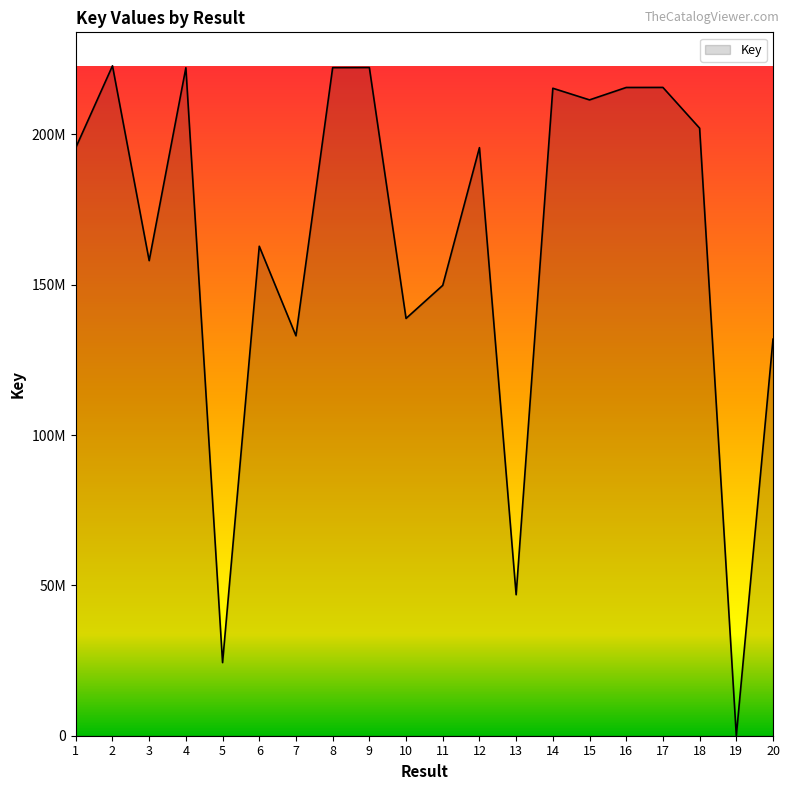

At which label is the value closest to 111397215?

20